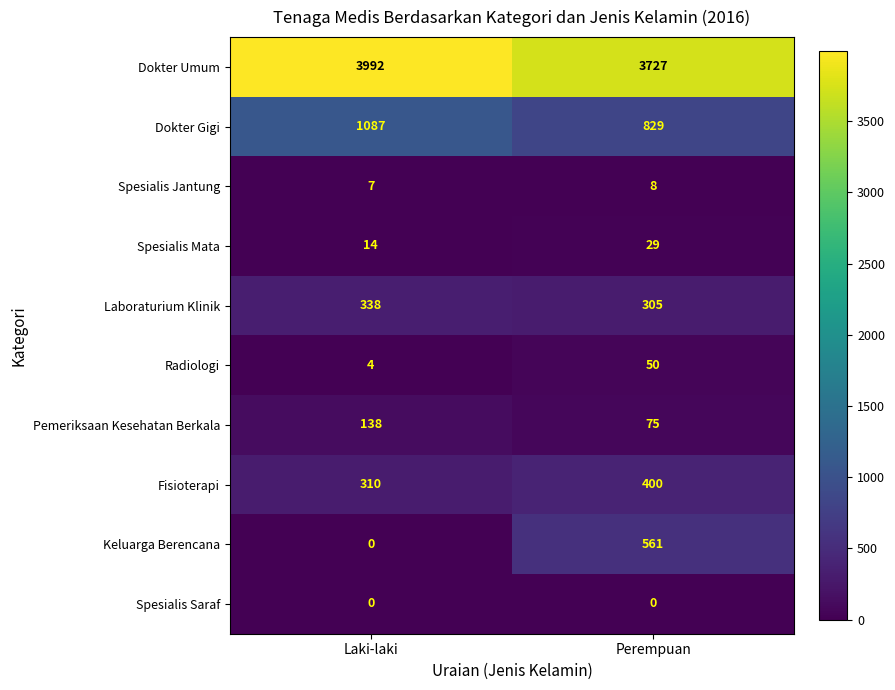

What is the sum of all Laboraturium Klinik values?

643